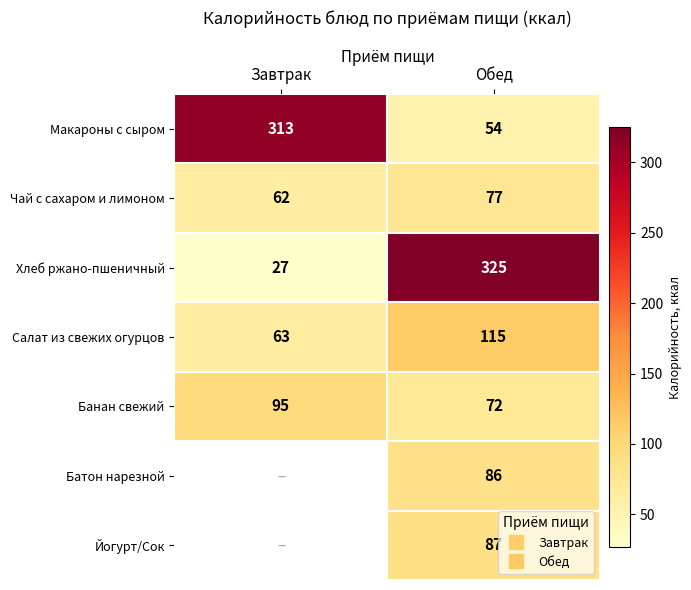

At Обед, list the series in order from smallest to largest.

Макароны с сыром, Банан свежий, Чай с сахаром и лимоном, Батон нарезной, Йогурт/Сок, Салат из свежих огурцов, Хлеб ржано-пшеничный